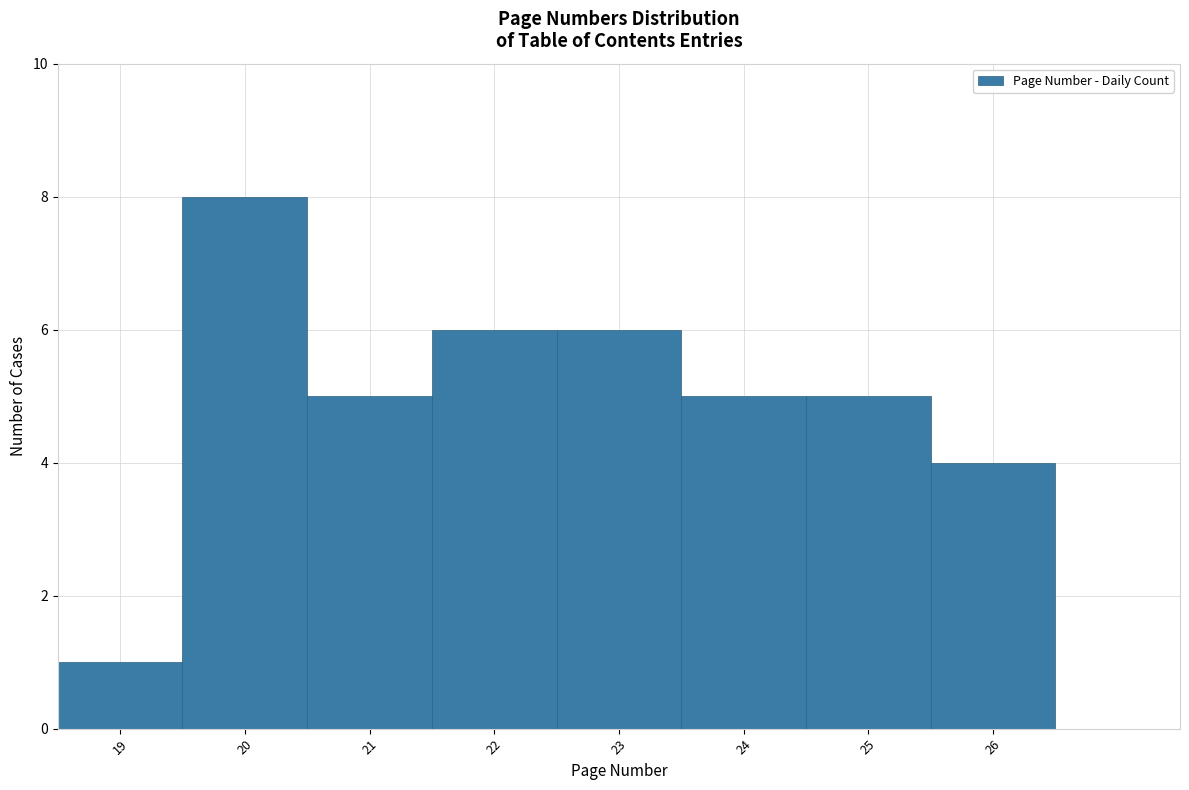

How tall is the bar that spans 21.5 to 22.5 on the x-axis? The values are not printed on the chart, so give them approximately, as read against the axis.

6